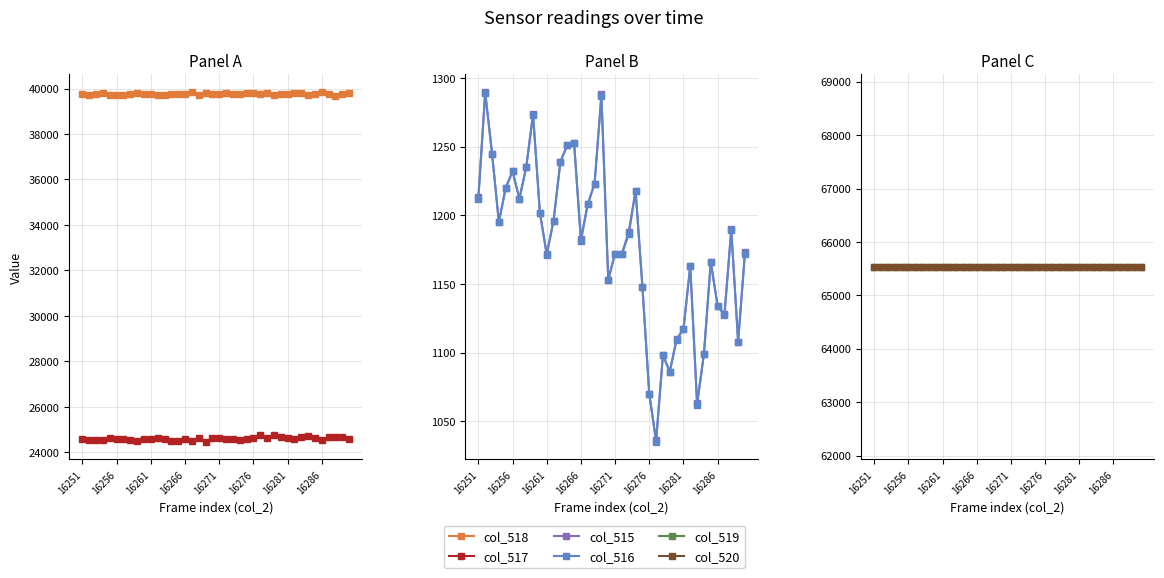

True or false: col_516 and col_515 cross at least once.

False